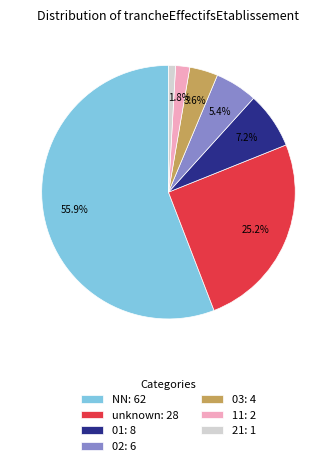

To the nearest percent, what is the difference between the largest and smallest slice percentages?

55%